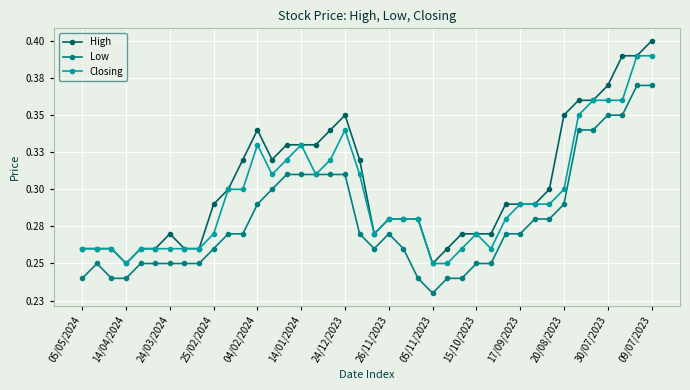

True or false: High has more than 1 interior local peaks.

True